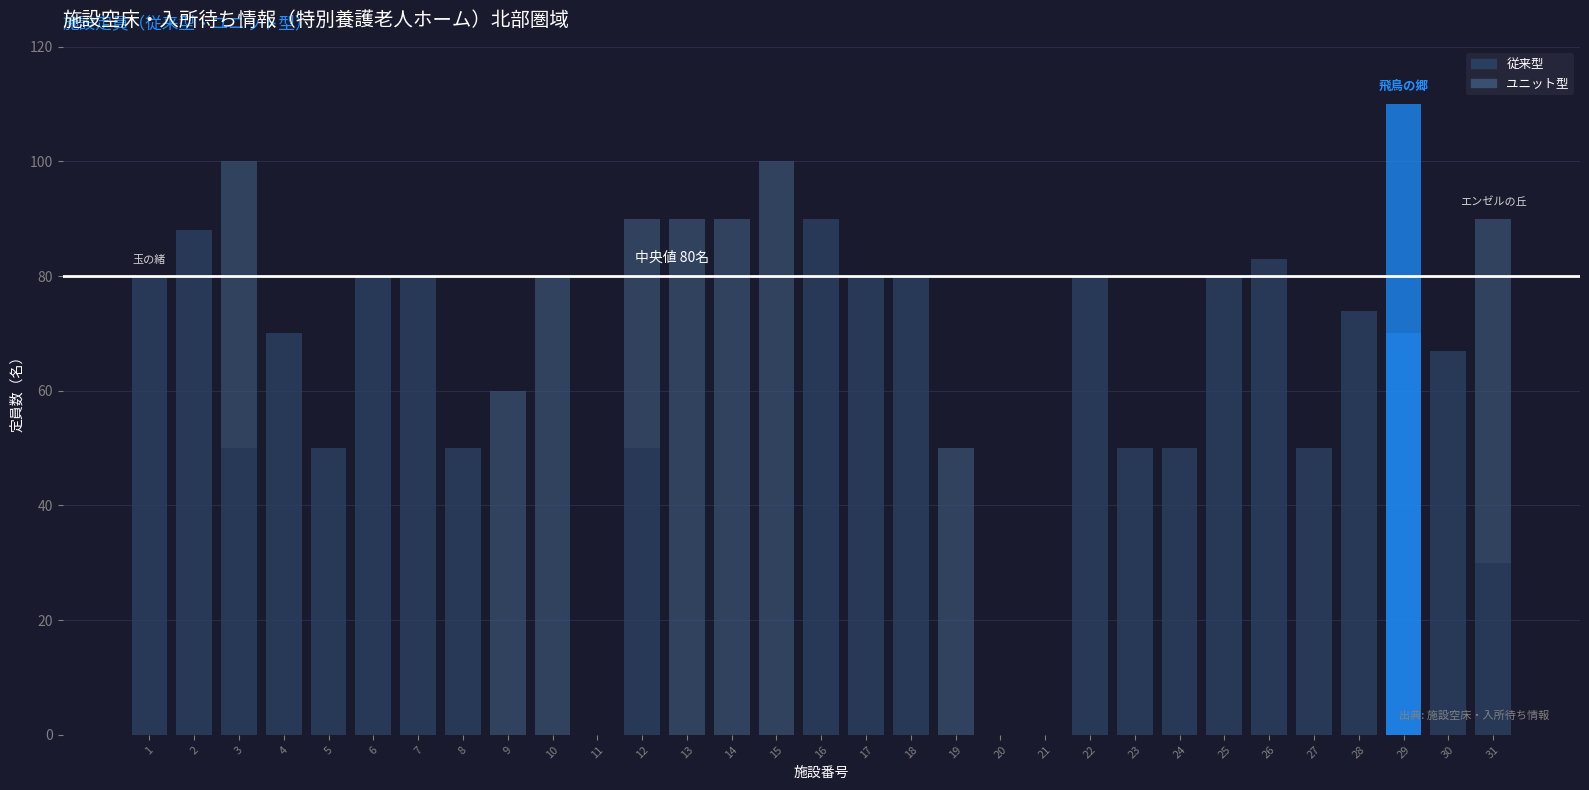

How many data points does each series have?

31